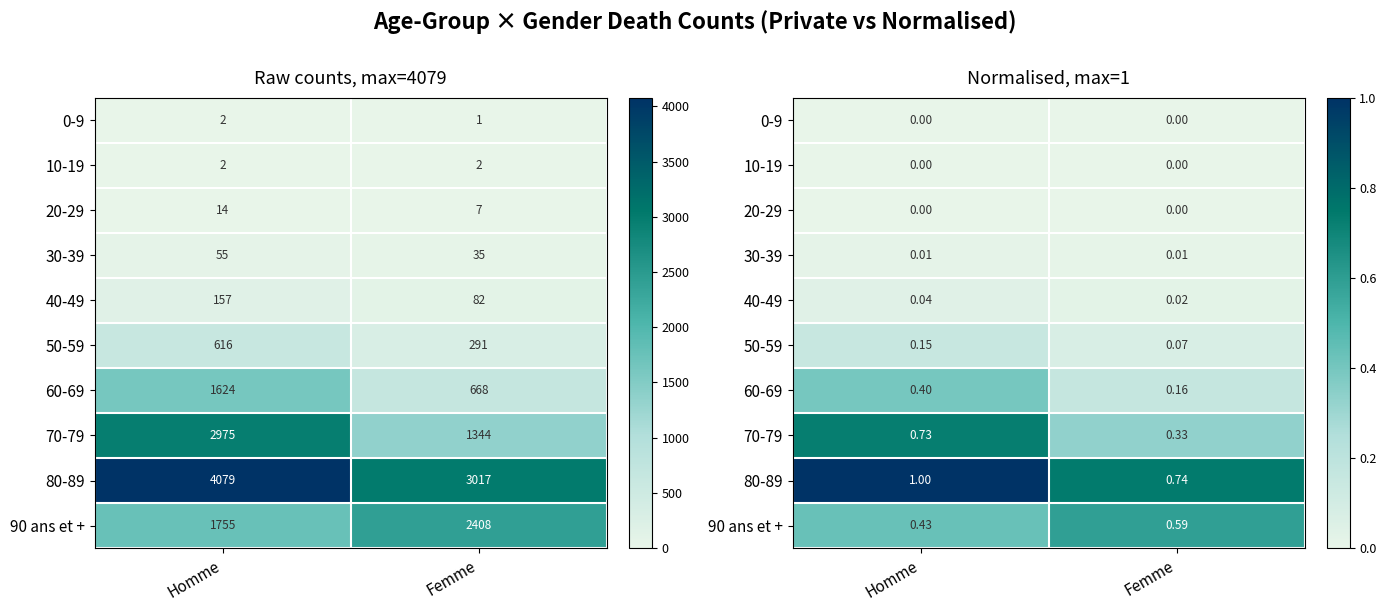

True or false: 10-19 has a value of 0.0 at Homme.

True